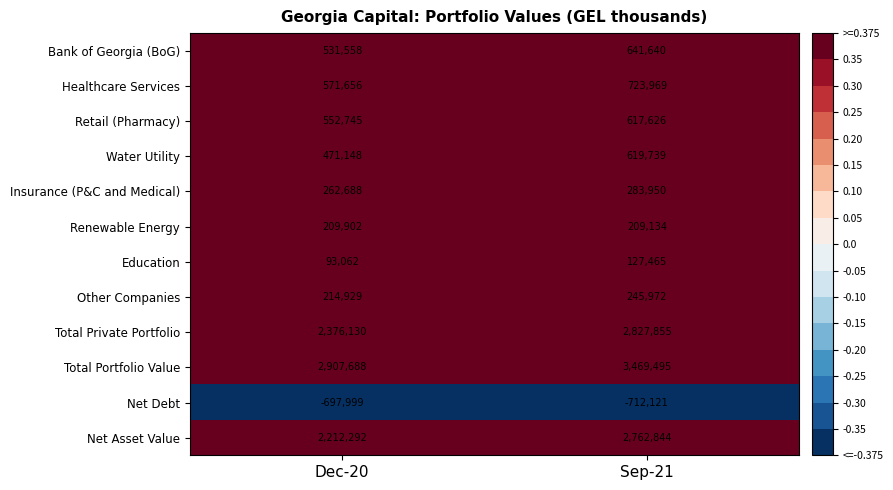

What is the total value across all series at Sep-21?

11817568